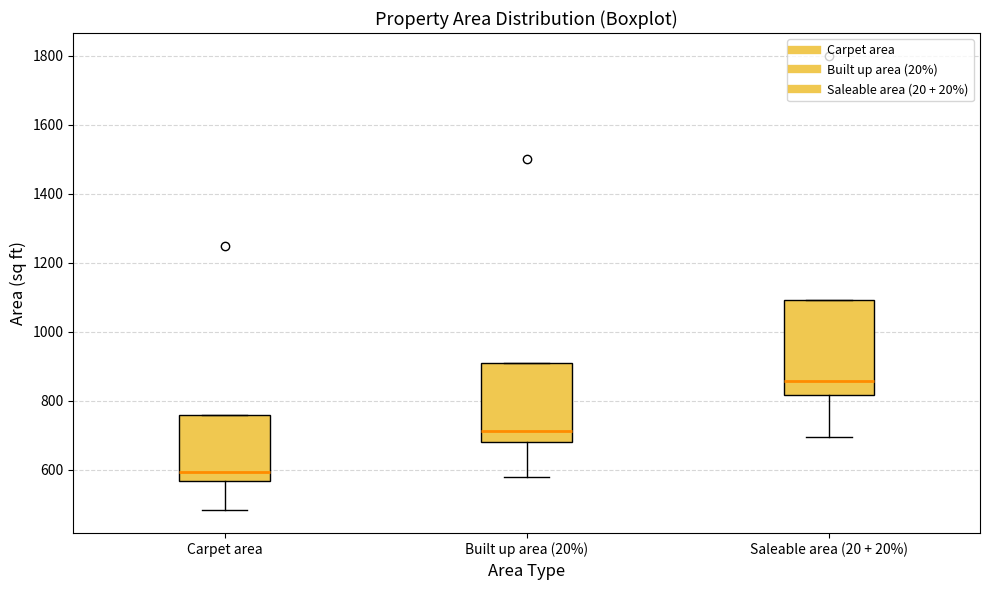

Where is the lower edge of the box for Saleable area (20 + 20%) on the y-axis? The values are not printed on the chart, so give them approximately, as read against the axis.

820